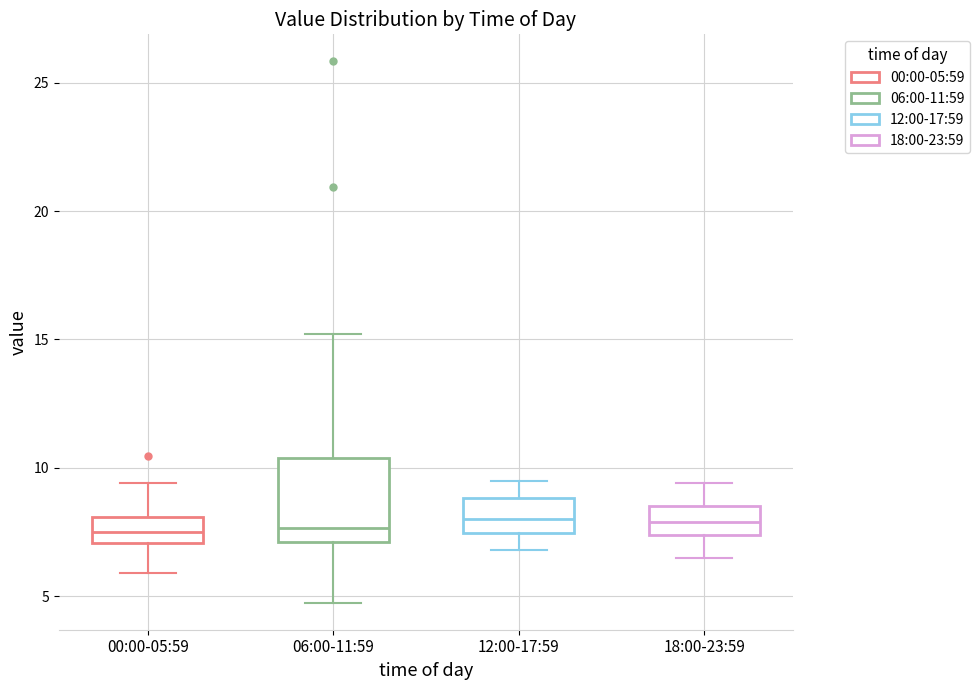

Where is the upper edge of the box for 00:00-05:59 on the y-axis? The values are not printed on the chart, so give them approximately, as read against the axis.

8.0